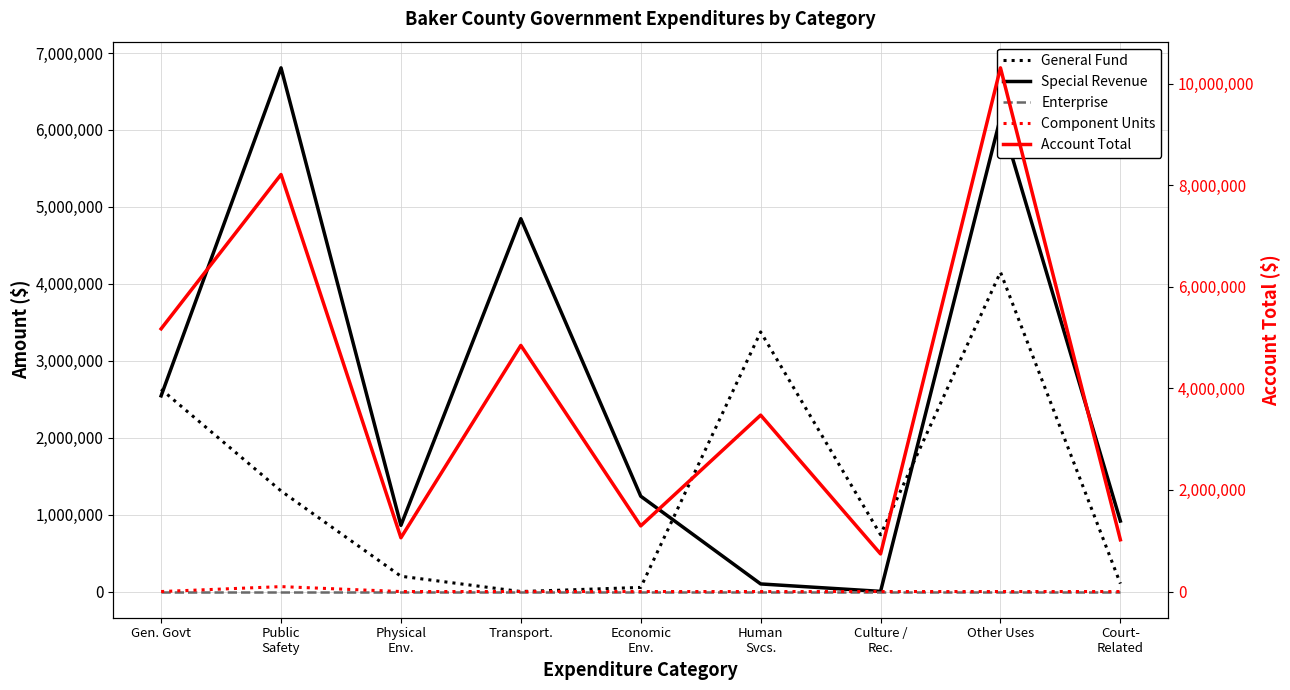

Reading right to left, what are all the values shown in this chart?

General Fund: Court-
Related=102987	Other Uses=4151388	Culture /
Rec.=738257	Human
Svcs.=3374760	Economic
Env.=53466	Transport.=0	Physical
Env.=198812	Public
Safety=1307543	Gen. Govt=2629529
Special Revenue: Court-
Related=916368	Other Uses=6160520	Culture /
Rec.=2174	Human
Svcs.=98772	Economic
Env.=1239134	Transport.=4846380	Physical
Env.=860534	Public
Safety=6807354	Gen. Govt=2543910
Enterprise: Court-
Related=0	Other Uses=0	Culture /
Rec.=0	Human
Svcs.=0	Economic
Env.=0	Transport.=0	Physical
Env.=0	Public
Safety=0	Gen. Govt=0
Component Units: Court-
Related=0	Other Uses=0	Culture /
Rec.=0	Human
Svcs.=0	Economic
Env.=0	Transport.=0	Physical
Env.=0	Public
Safety=97070	Gen. Govt=0
Account Total: Court-
Related=1019355	Other Uses=10311908	Culture /
Rec.=740431	Human
Svcs.=3473532	Economic
Env.=1292600	Transport.=4846380	Physical
Env.=1059346	Public
Safety=8211967	Gen. Govt=5173439